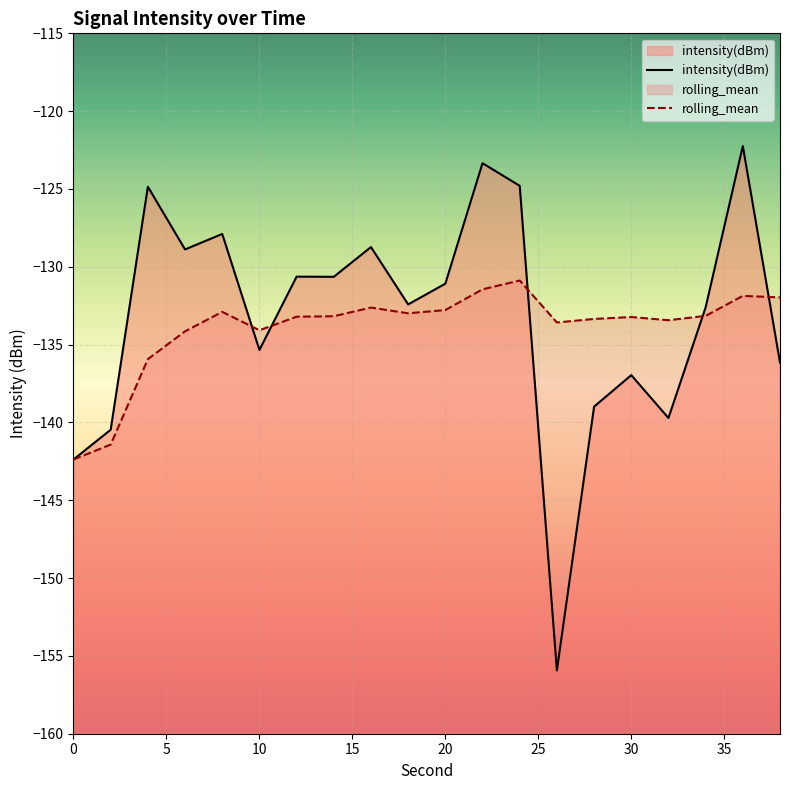

True or false: rolling_mean and intensity(dBm) cross at least once.

True